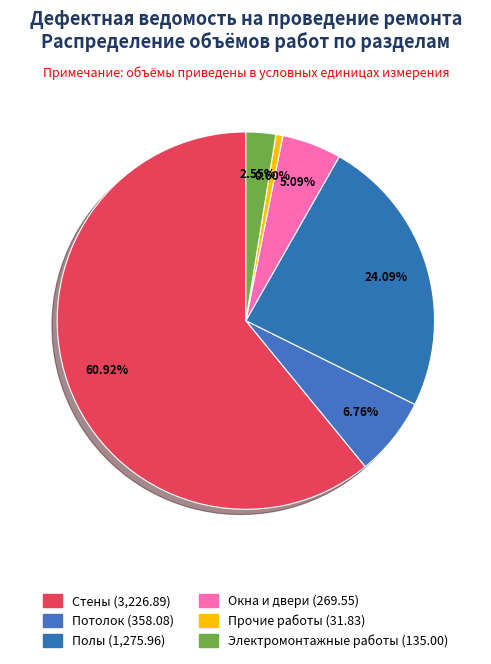

How many slices are in this pie chart?

6